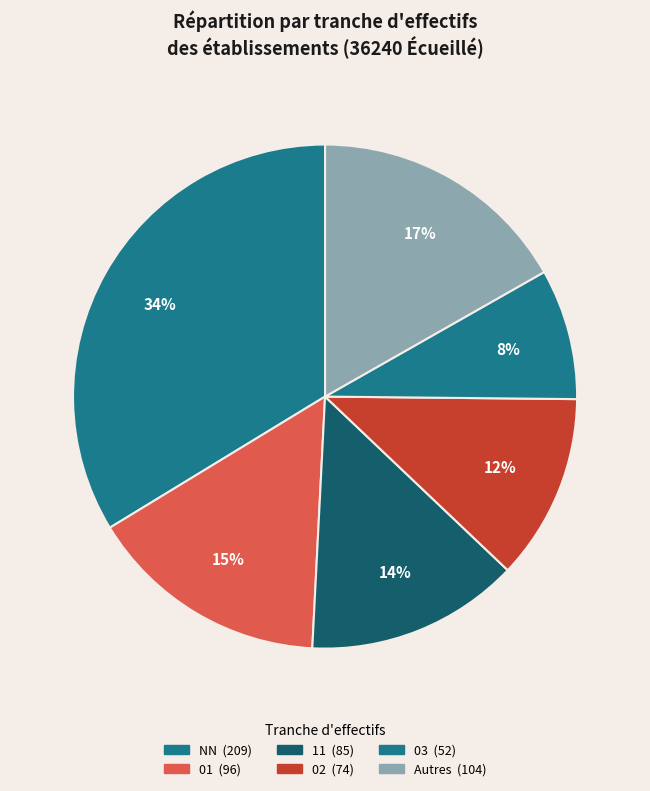

How many slices are in this pie chart?

6